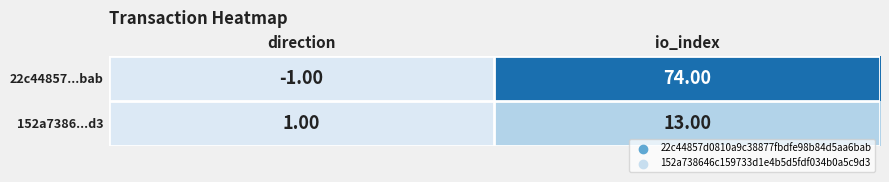

What is the total value across all series at direction?

0